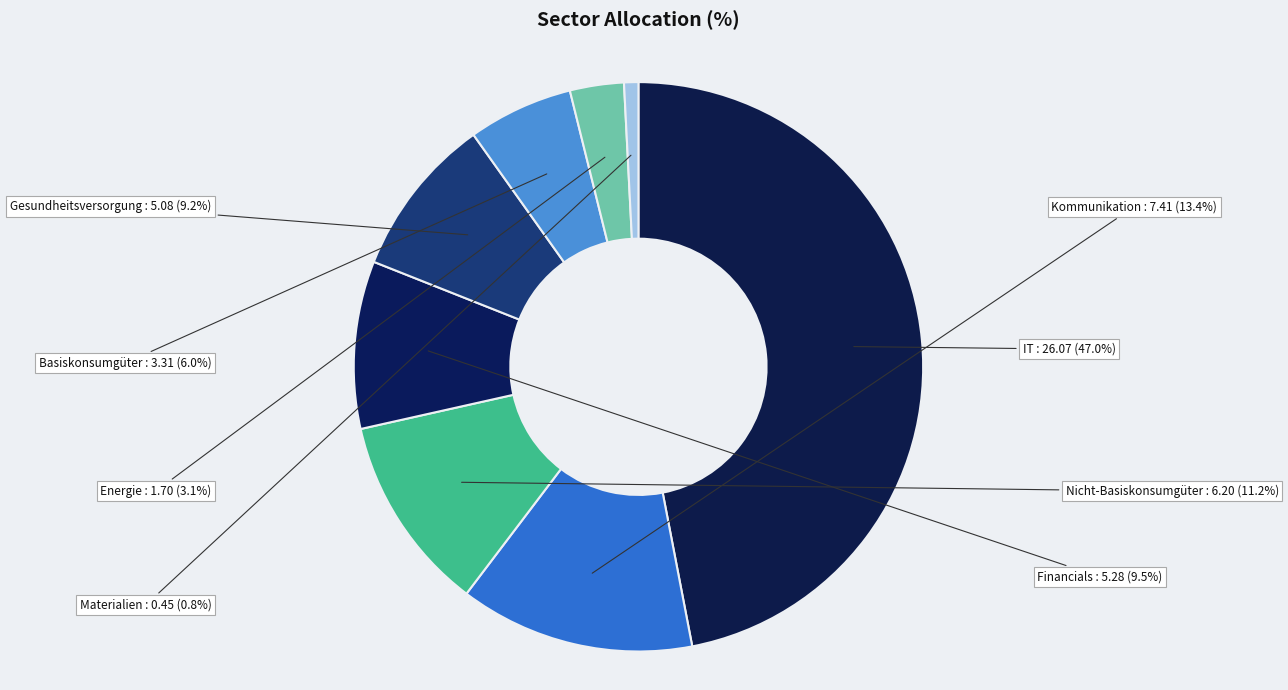

Does Nicht-Basiskonsumgüter account for over 50% of the chart?

No